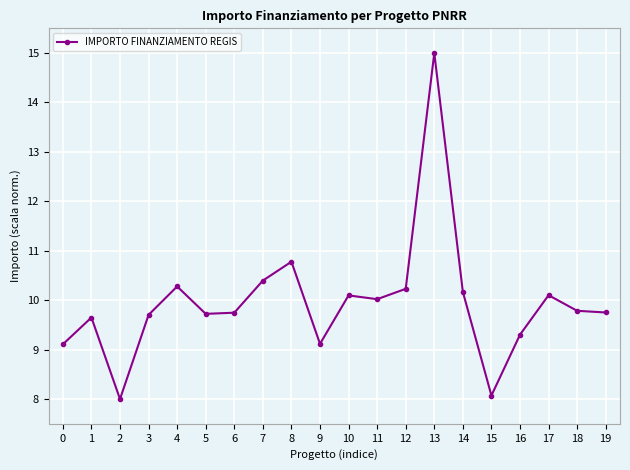

Which label corresponds to the smallest value in the chart?

2